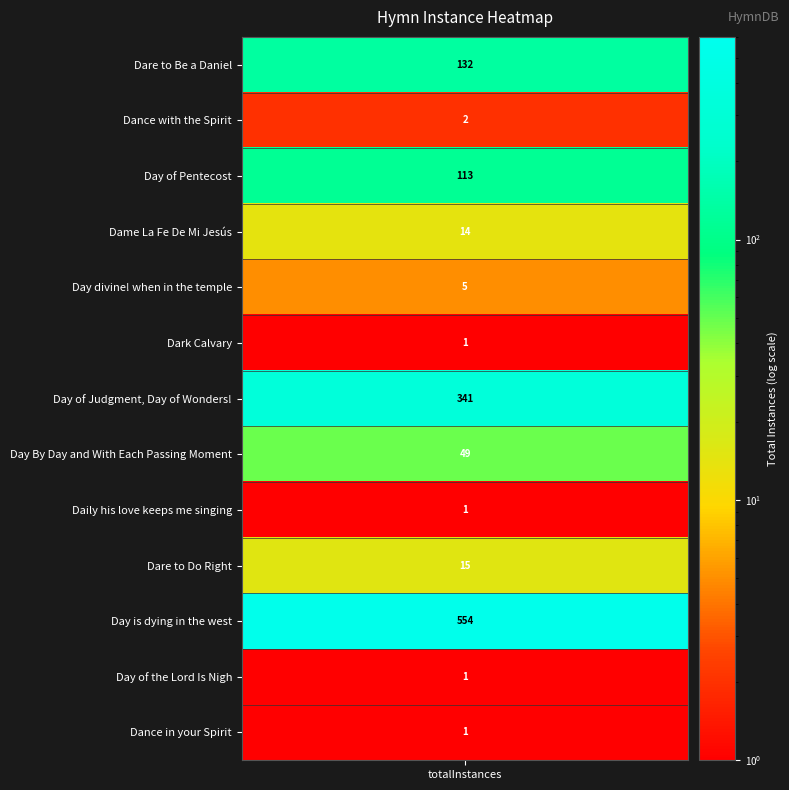

Reading right to left, list all the values displayed in this chart.

12=1	11=1	10=554	9=15	8=1	7=49	6=341	5=1	4=5	3=14	2=113	1=2	values=132